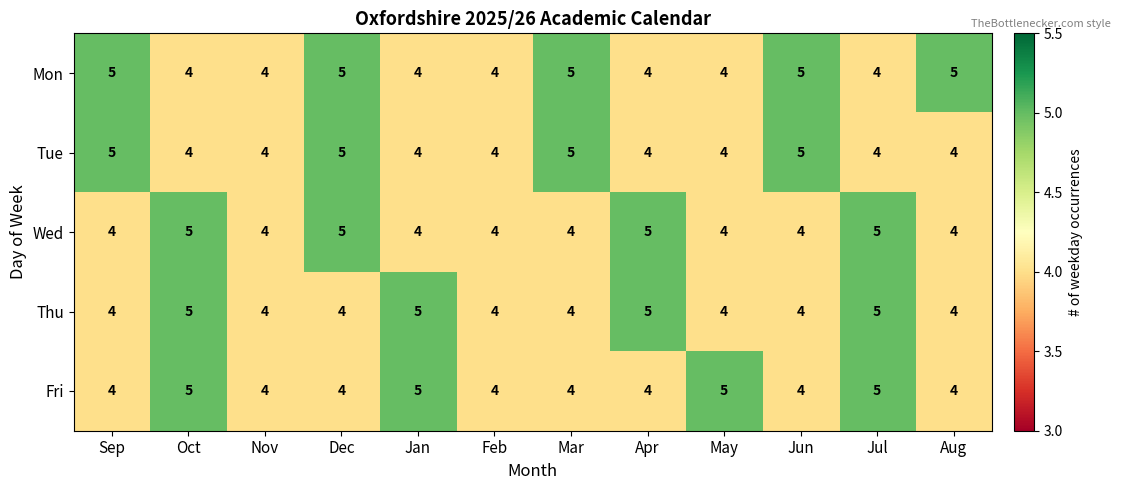

The value of Wed at Jul is 9. True or false?

False